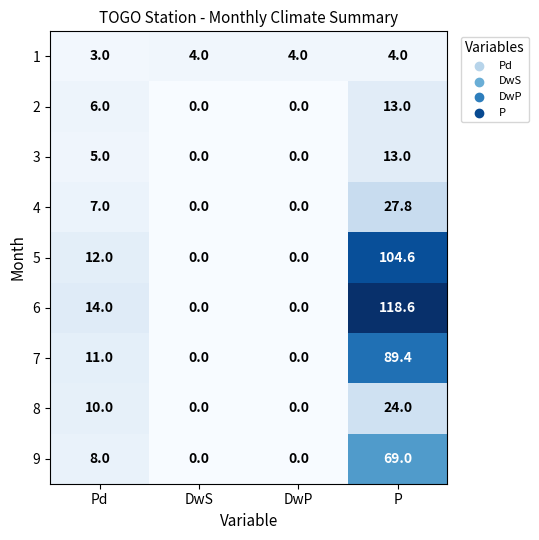

Rank the series at Pd from lowest to highest value.

1, 3, 2, 4, 9, 8, 7, 5, 6